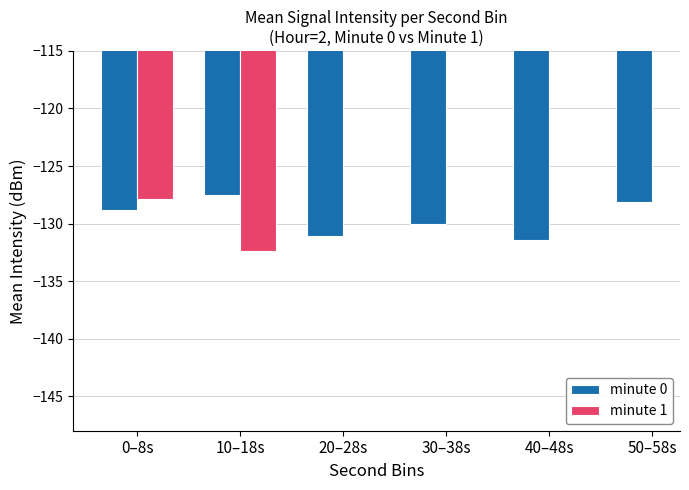

What is the sum of the minute 0 values at 10–18s and 0–8s?

-256.3